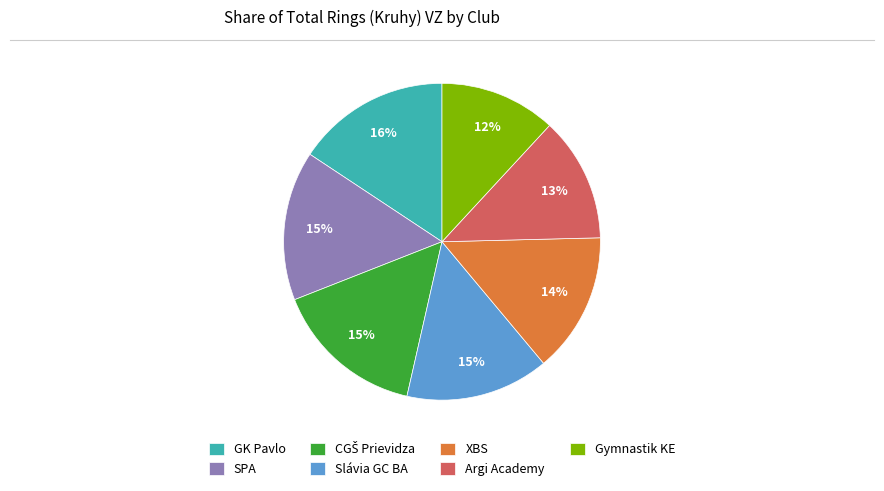

How many slices are in this pie chart?

7